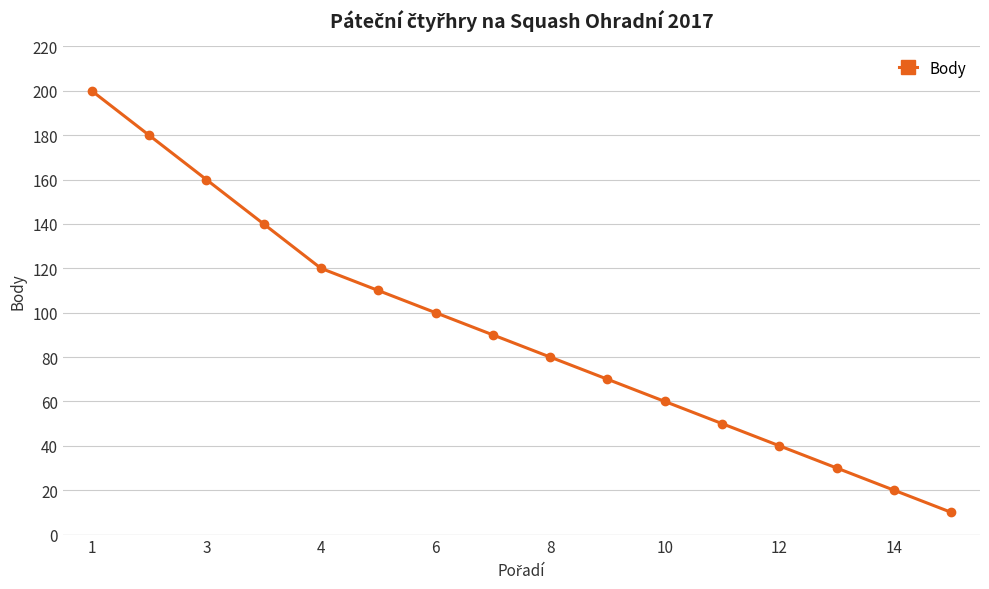

What is the greatest value displayed?

200